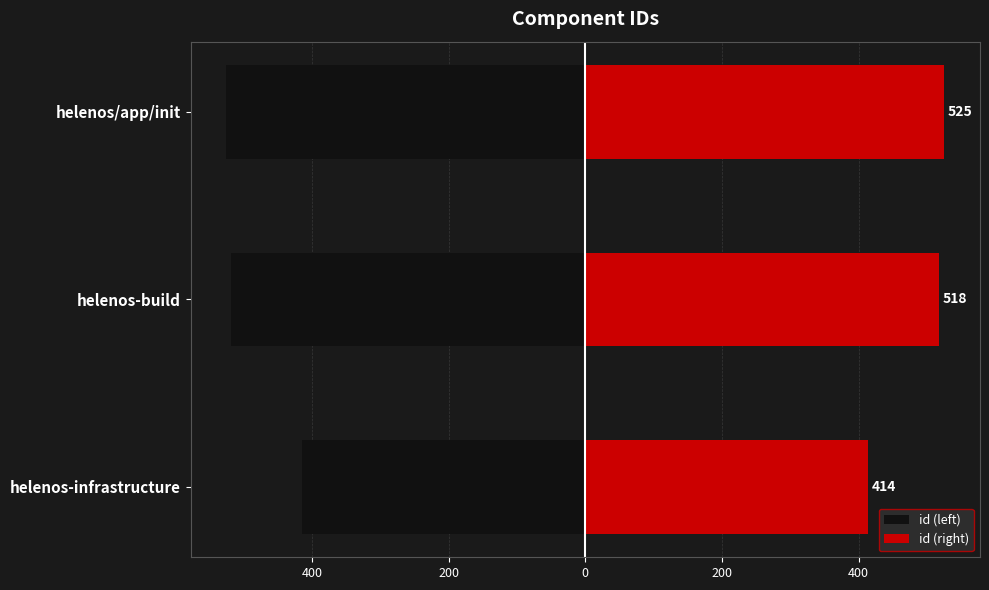

What are all the series names shown in the legend?

id (left), id (right)